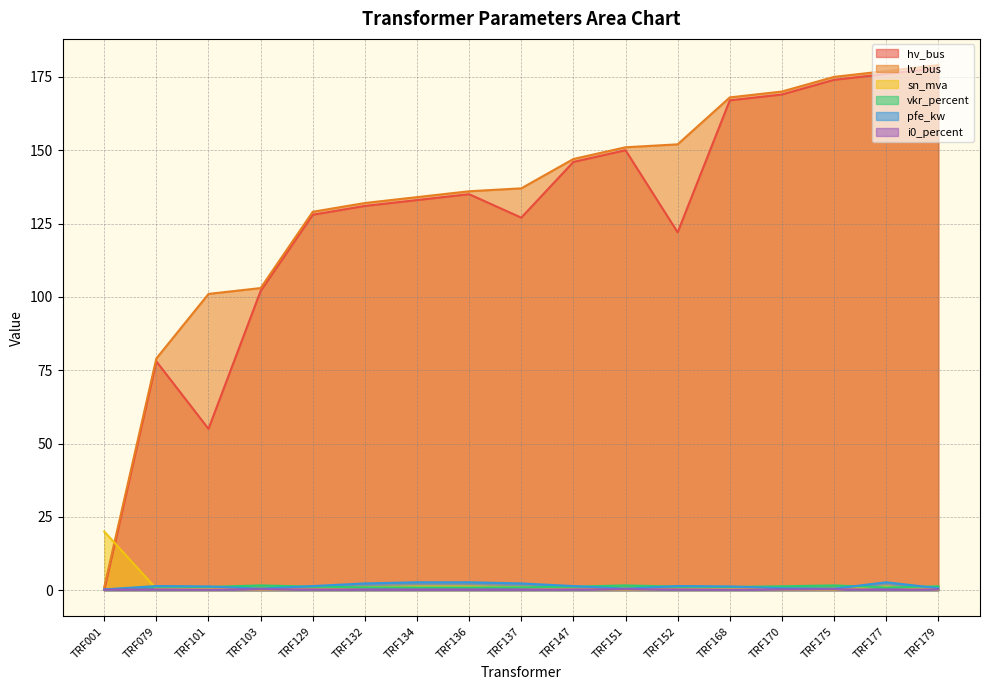

Reading left to right, list all the values displayed in this chart.

hv_bus: TRF001=0.0	TRF079=78.0	TRF101=55.0	TRF103=102.0	TRF129=128.0	TRF132=131.0	TRF134=133.0	TRF136=135.0	TRF137=127.0	TRF147=146.0	TRF151=150.0	TRF152=122.0	TRF168=167.0	TRF170=169.0	TRF175=174.0	TRF177=176.0	TRF179=178.0
lv_bus: TRF001=1.0	TRF079=79.0	TRF101=101.0	TRF103=103.0	TRF129=129.0	TRF132=132.0	TRF134=134.0	TRF136=136.0	TRF137=137.0	TRF147=147.0	TRF151=151.0	TRF152=152.0	TRF168=168.0	TRF170=170.0	TRF175=175.0	TRF177=177.0	TRF179=179.0
sn_mva: TRF001=20.0	TRF079=0.5	TRF101=0.6	TRF103=0.2	TRF129=0.5	TRF132=1.0	TRF134=1.2	TRF136=1.2	TRF137=1.0	TRF147=0.5	TRF151=0.2	TRF152=0.5	TRF168=0.6	TRF170=0.2	TRF175=0.2	TRF177=1.2	TRF179=0.2
vkr_percent: TRF001=0.1	TRF079=1.2	TRF101=1.1	TRF103=1.6	TRF129=1.2	TRF132=1.0	TRF134=0.9	TRF136=0.9	TRF137=1.0	TRF147=1.2	TRF151=1.6	TRF152=1.2	TRF168=1.1	TRF170=1.3	TRF175=1.6	TRF177=0.9	TRF179=1.3
pfe_kw: TRF001=0.3	TRF079=1.4	TRF101=1.3	TRF103=0.5	TRF129=1.4	TRF132=2.3	TRF134=2.7	TRF136=2.7	TRF137=2.3	TRF147=1.4	TRF151=0.5	TRF152=1.4	TRF168=1.3	TRF170=0.7	TRF175=0.5	TRF177=2.7	TRF179=0.7
i0_percent: TRF001=0.2	TRF079=0.3	TRF101=0.2	TRF103=0.3	TRF129=0.3	TRF132=0.2	TRF134=0.2	TRF136=0.2	TRF137=0.2	TRF147=0.3	TRF151=0.3	TRF152=0.3	TRF168=0.2	TRF170=0.3	TRF175=0.3	TRF177=0.2	TRF179=0.3